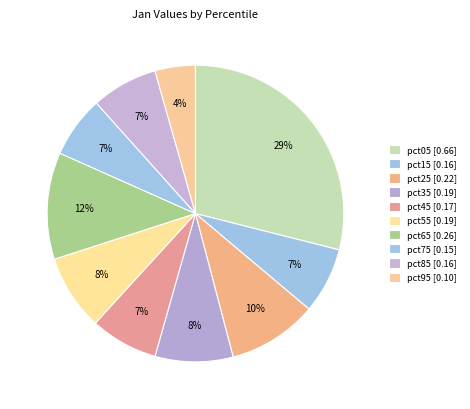

How many segments does this pie chart have?

10